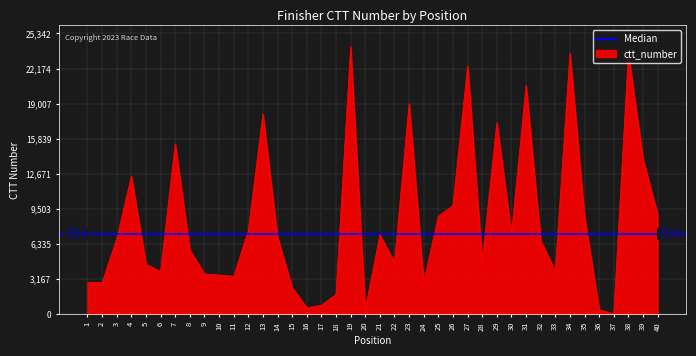

Where is the first local minimum?

6